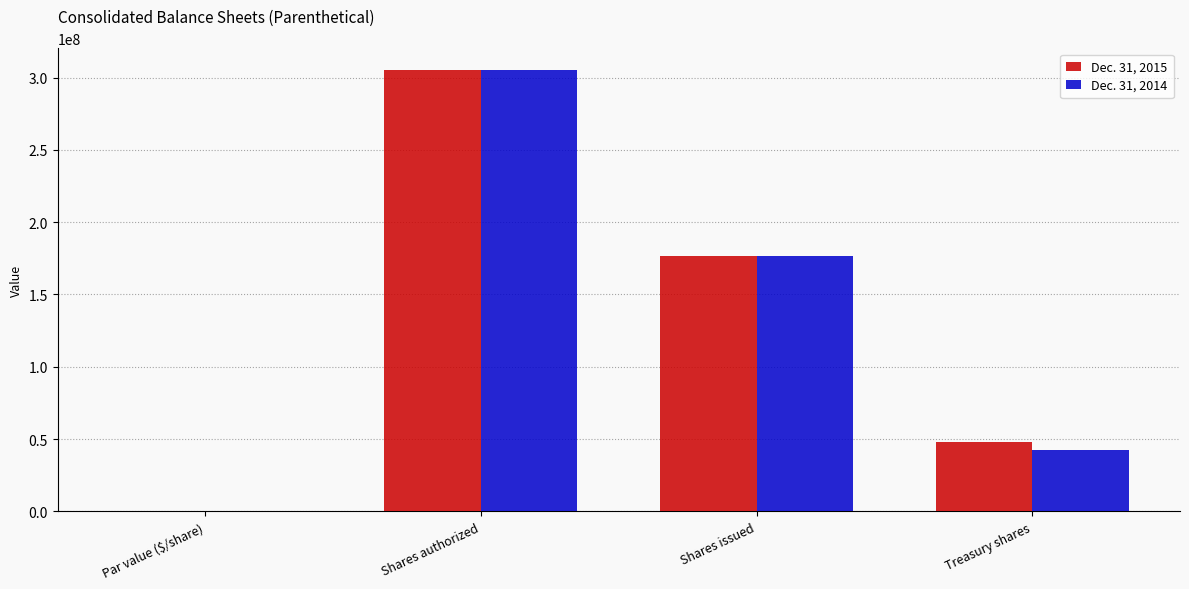

What is the maximum value for Dec. 31, 2014?

305000000.0